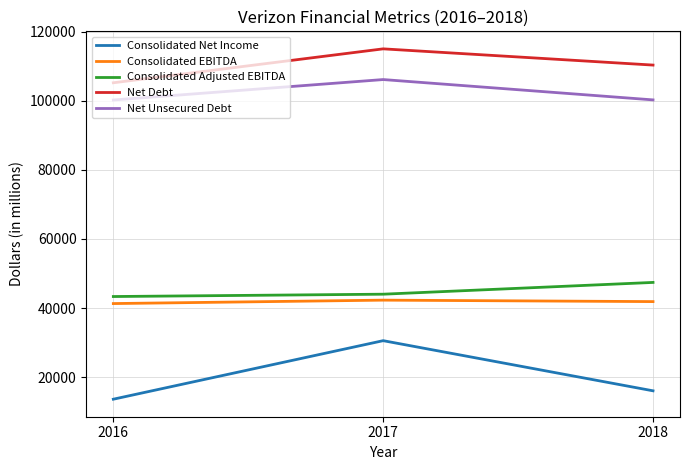

The value of Net Debt at 2017 is 172479. True or false?

False